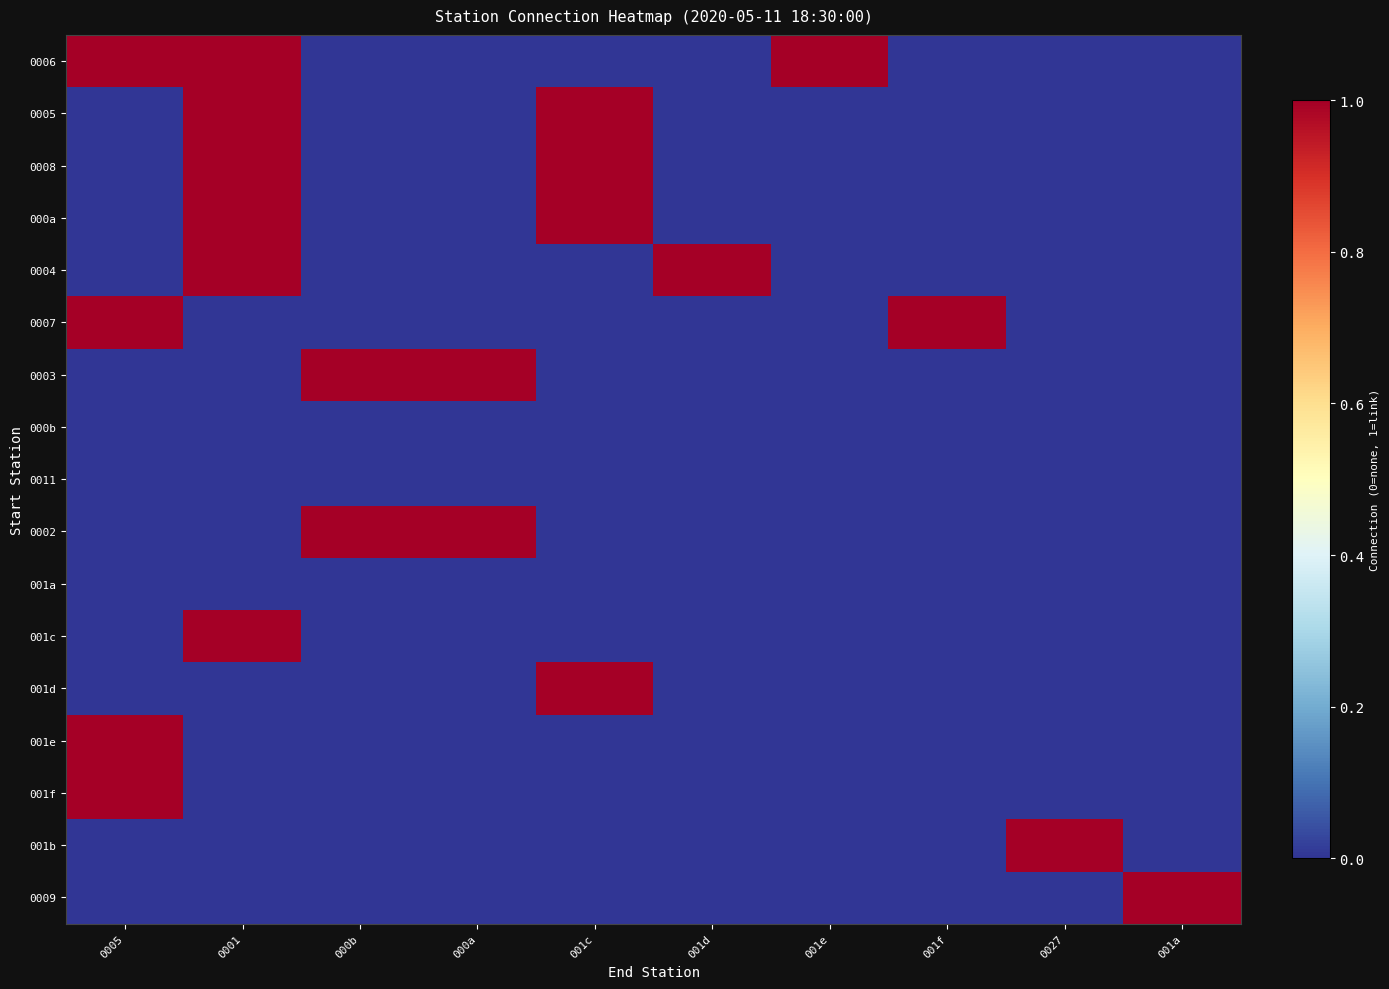

Rank the series at 000b from highest to lowest value.

0003, 0002, 0006, 0005, 0008, 000a, 0004, 0007, 000b, 0011, 001a, 001c, 001d, 001e, 001f, 001b, 0009